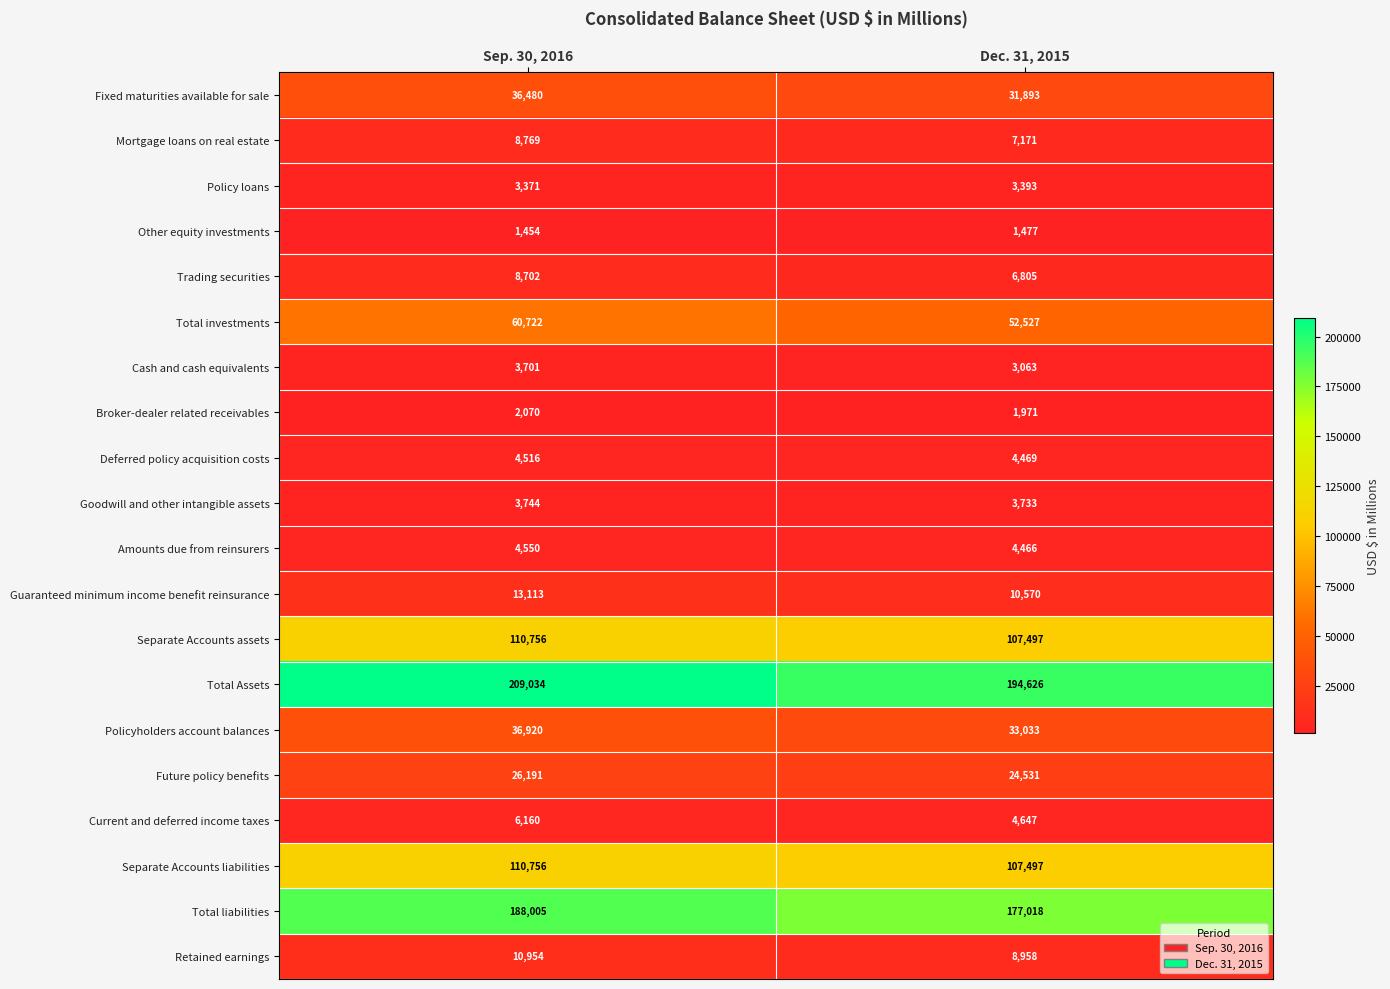

Read the Amounts due from reinsurers value at Dec. 31, 2015.

4466